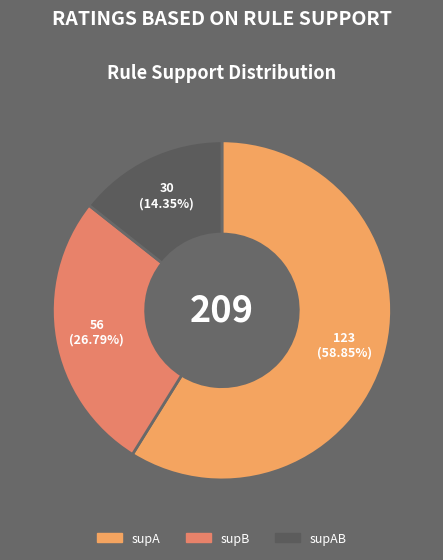

Count the number of slices in the pie.

3